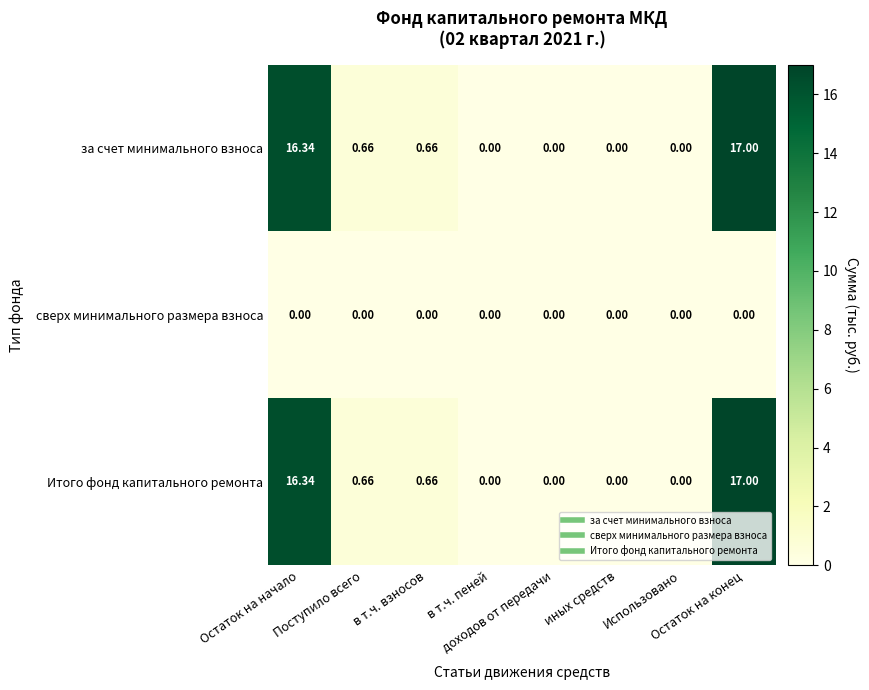

How many data points does each series have?

8